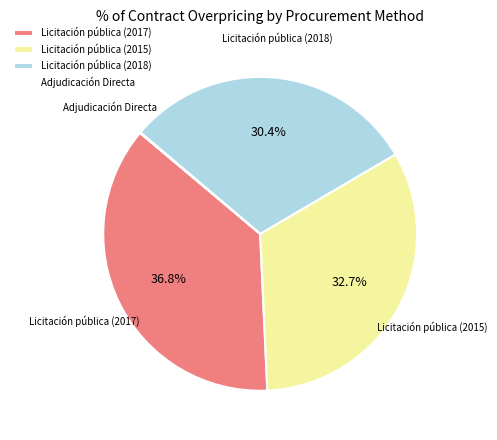

How much of the chart is everything except Licitación pública (2018)?

69.6%